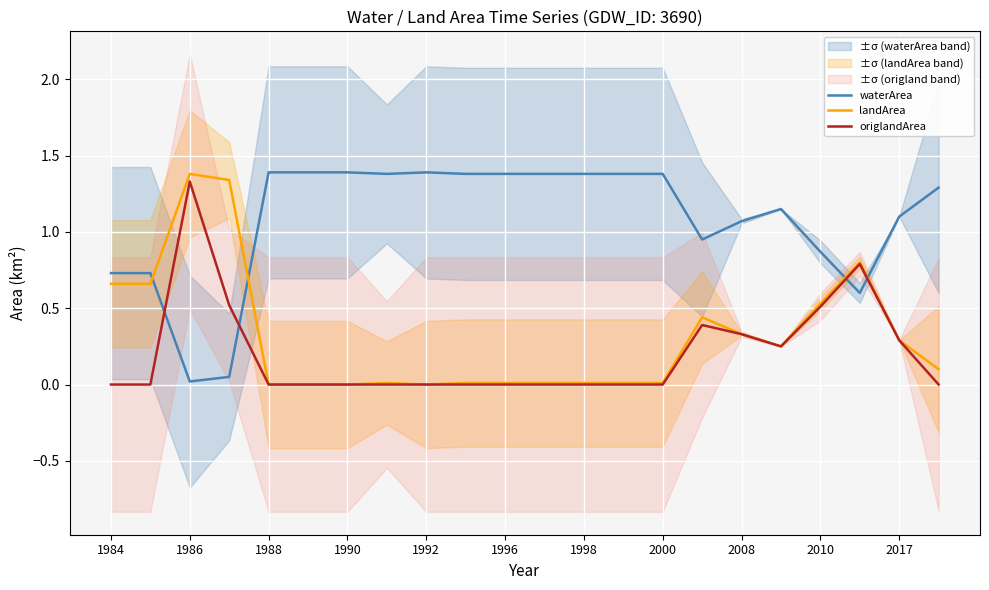

How many intersections are there between waterArea and landArea?

4